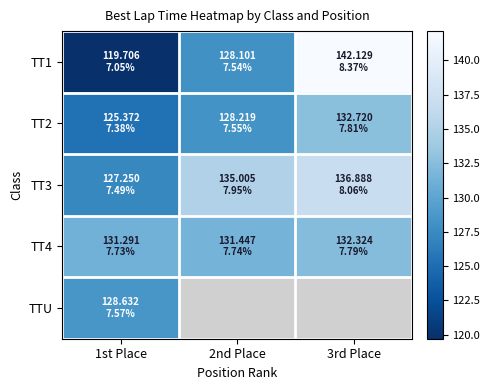

Which has a higher value, 3rd Place or 2nd Place?

3rd Place